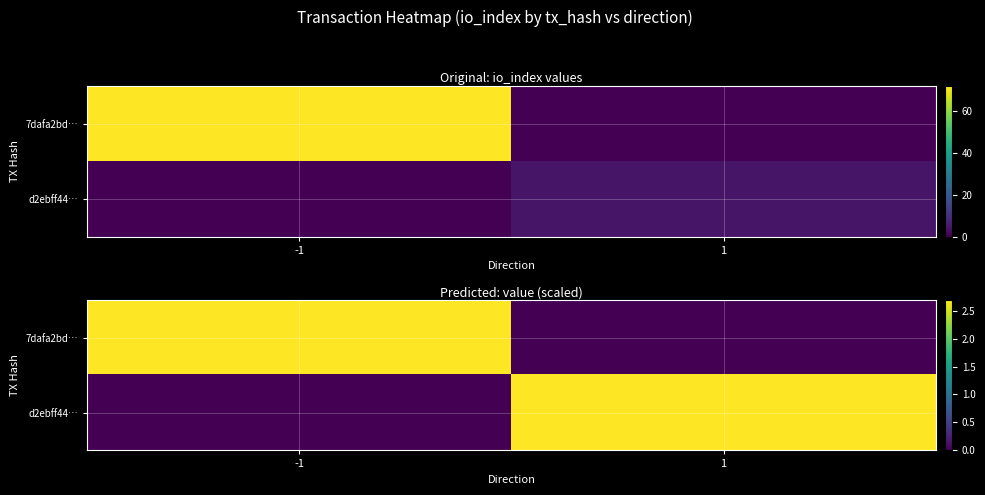

Which has a higher value, -1 or 1?

-1